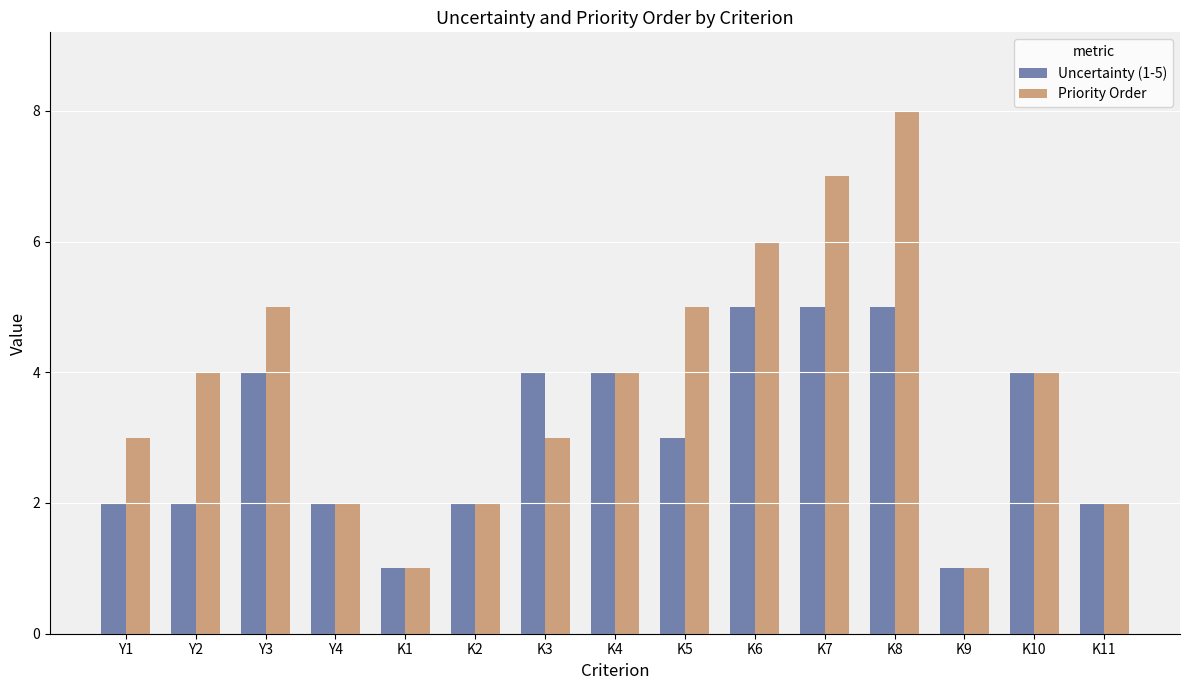

List the series in order of their overall mean, lowest first.

Uncertainty (1-5), Priority Order